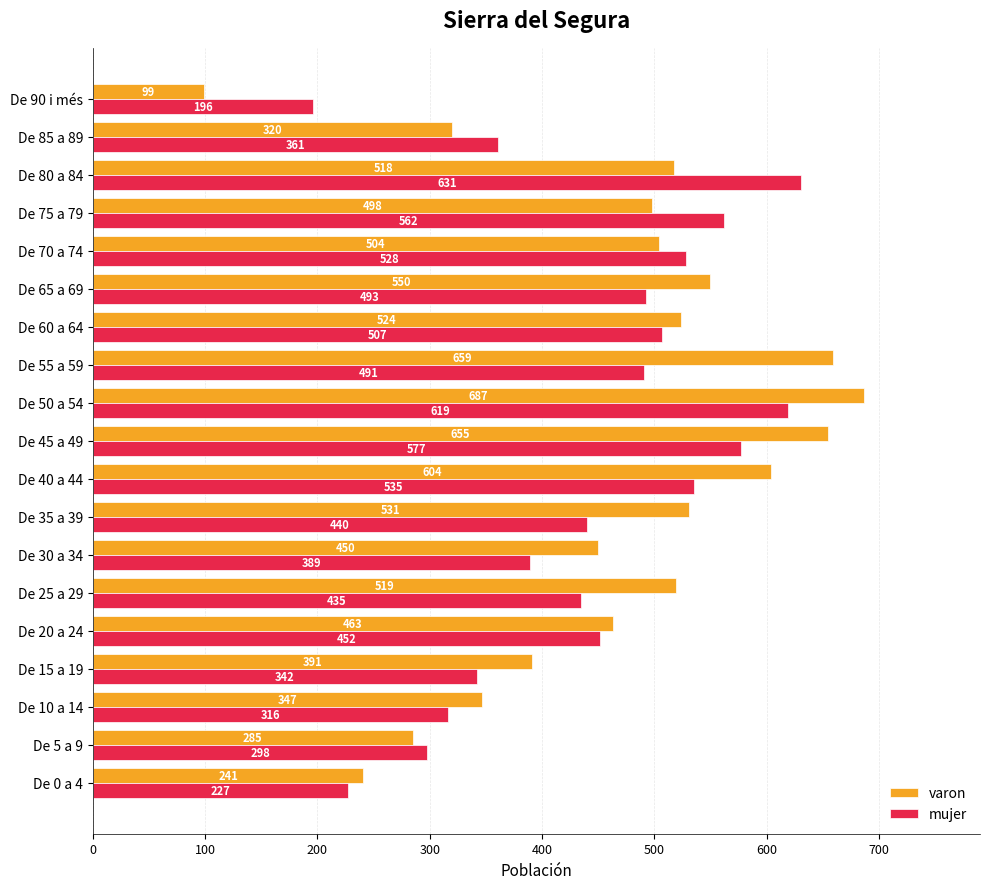

What value does the varon series have at De 10 a 14, to the nearest 100?

300